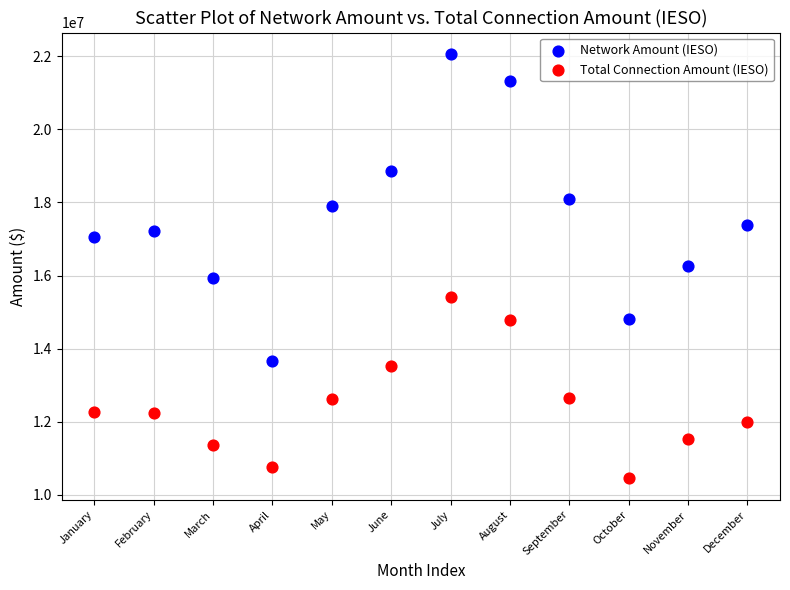

Which series has the widest spread of Y values?

Network Amount (IESO)